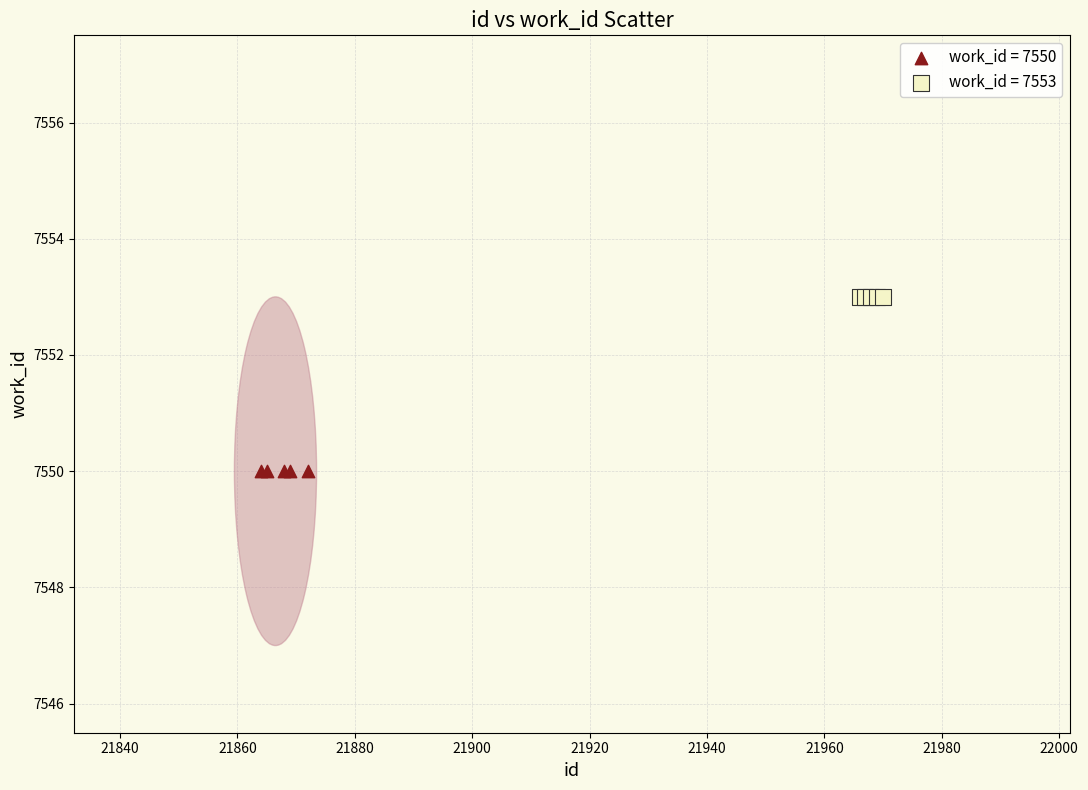

Which series contains the lowest Y value?

work_id = 7550